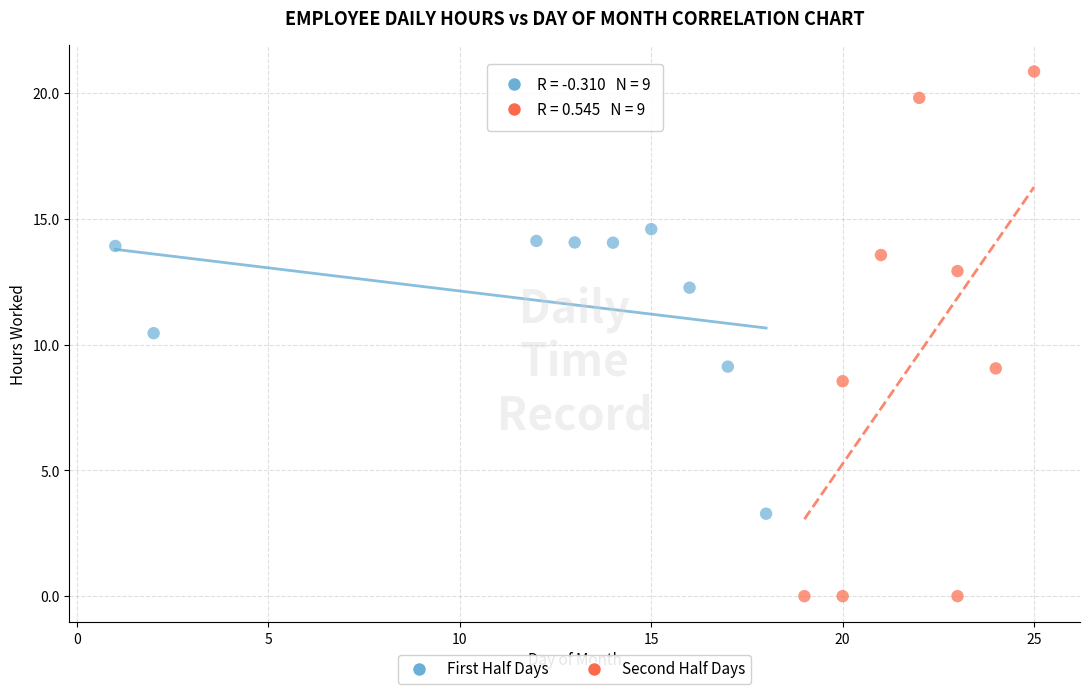

Which series reaches the minimum Y coordinate?

Second Half Days